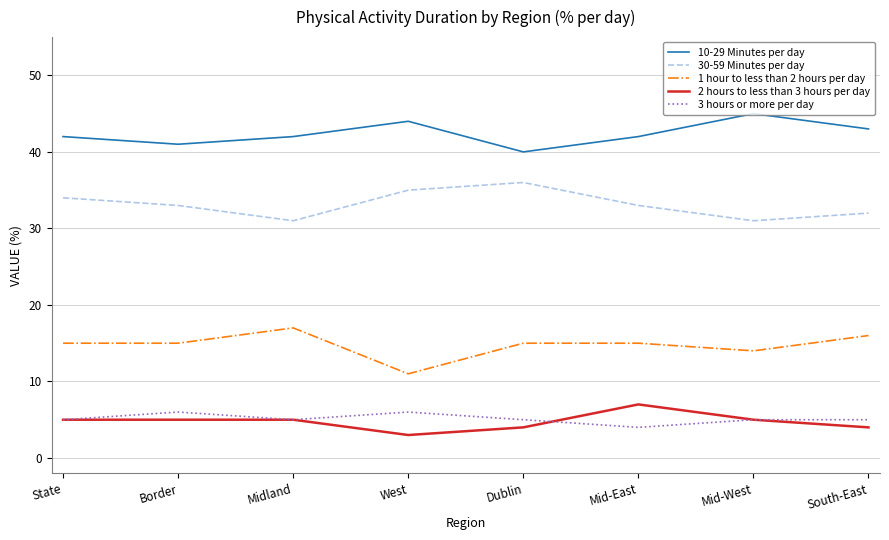

How many lines are shown in the chart?

5